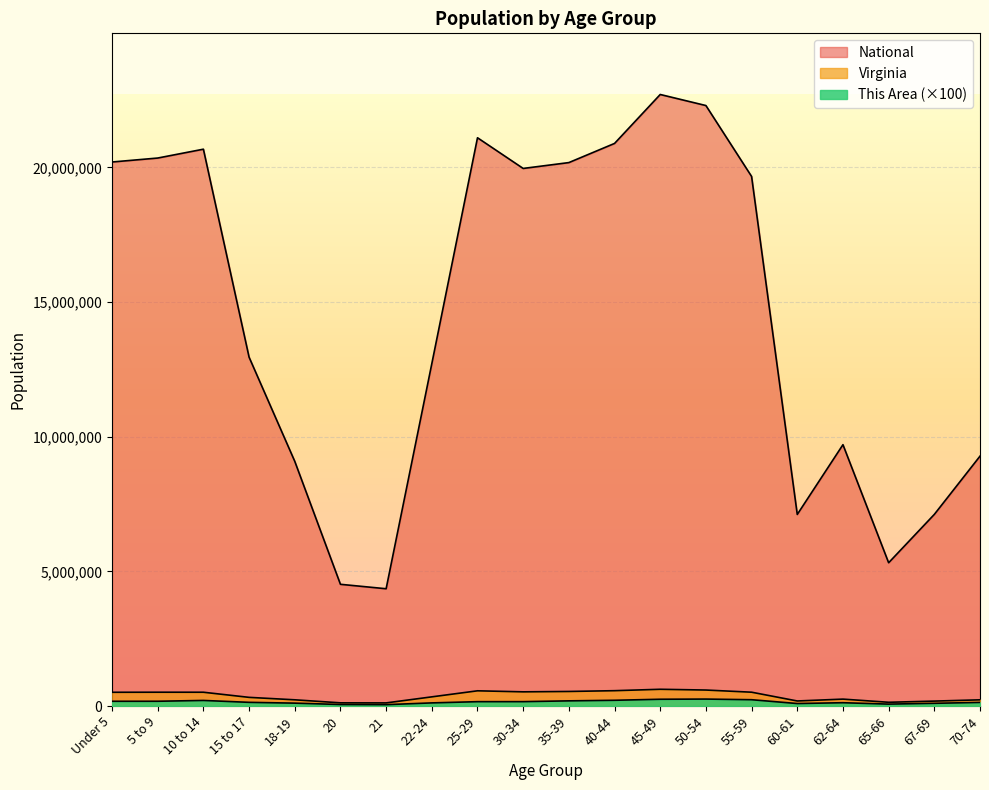

Reading right to left, extract all data points from this chart.

This Area: 133300	100100	70000	121900	91500	233600	257300	250800	212500	191100	161700	160900	115300	50000	55500	106200	135900	206600	176300	175200
Virginia: 229502	182148	138154	255740	186629	512595	592845	621155	568865	540063	526077	564342	339728	114918	117445	230008	320957	511246	511849	509625
National: 9278166	7115361	5319902	9704197	7113727	19664805	22298125	22708591	20890964	20179642	19962099	21101849	12712576	4354294	4519129	9086089	12954254	20677194	20348657	20201362